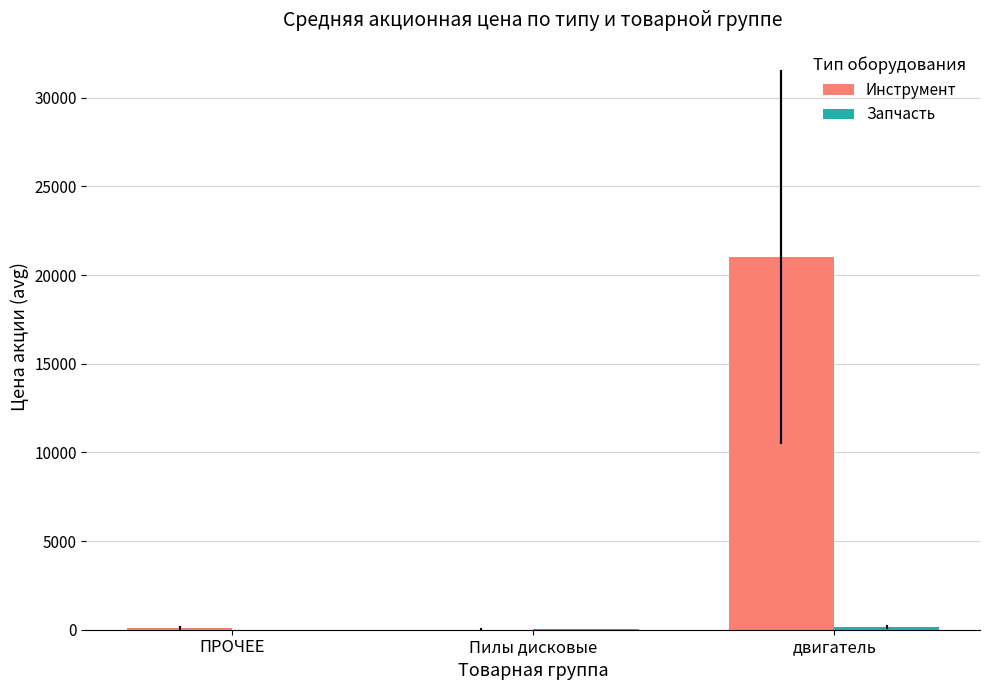

At which label does Инструмент reach its peak?

двигатель